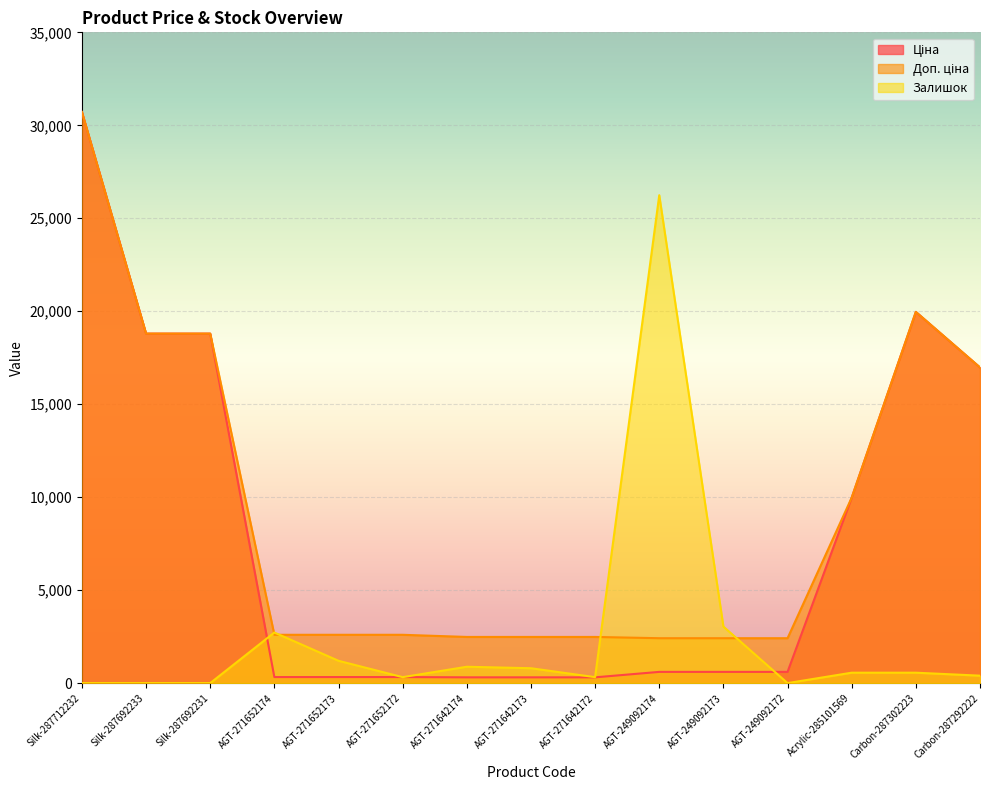

How many lines are shown in the chart?

3